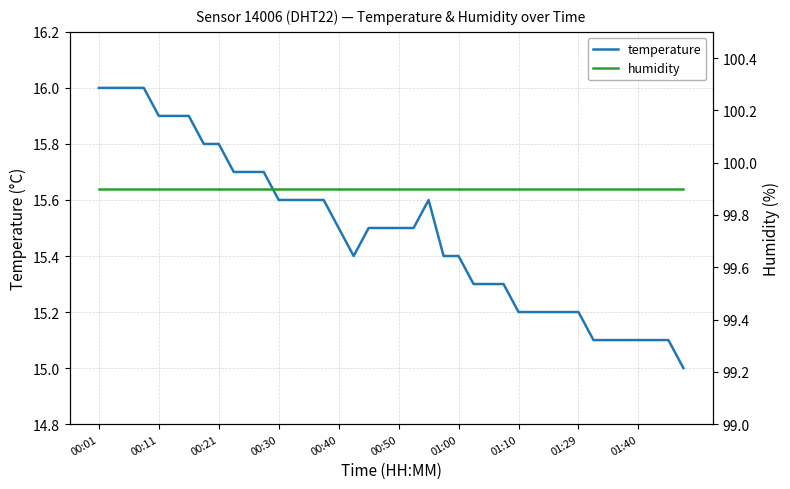

Reading left to right, list all the values displayed in this chart.

temperature: 16.0	16.0	16.0	16.0	15.9	15.9	15.9	15.8	15.8	15.7	15.7	15.7	15.6	15.6	15.6	15.6	15.5	15.4	15.5	15.5	15.5	15.5	15.6	15.4	15.4	15.3	15.3	15.3	15.2	15.2	15.2	15.2	15.2	15.1	15.1	15.1	15.1	15.1	15.1	15.0
humidity: 99.9	99.9	99.9	99.9	99.9	99.9	99.9	99.9	99.9	99.9	99.9	99.9	99.9	99.9	99.9	99.9	99.9	99.9	99.9	99.9	99.9	99.9	99.9	99.9	99.9	99.9	99.9	99.9	99.9	99.9	99.9	99.9	99.9	99.9	99.9	99.9	99.9	99.9	99.9	99.9